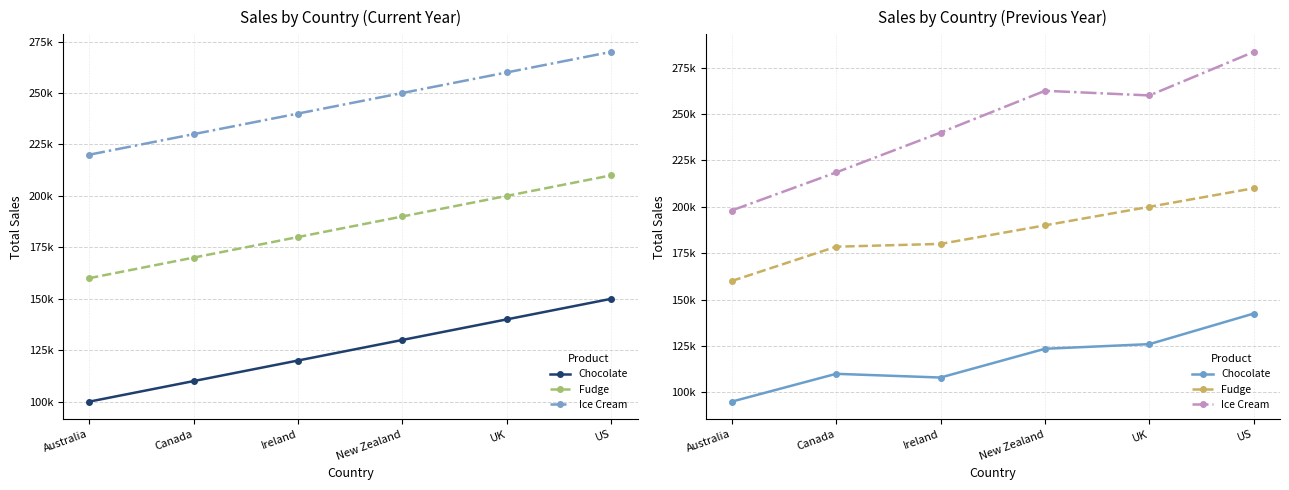

What is the smallest value displayed?

95000